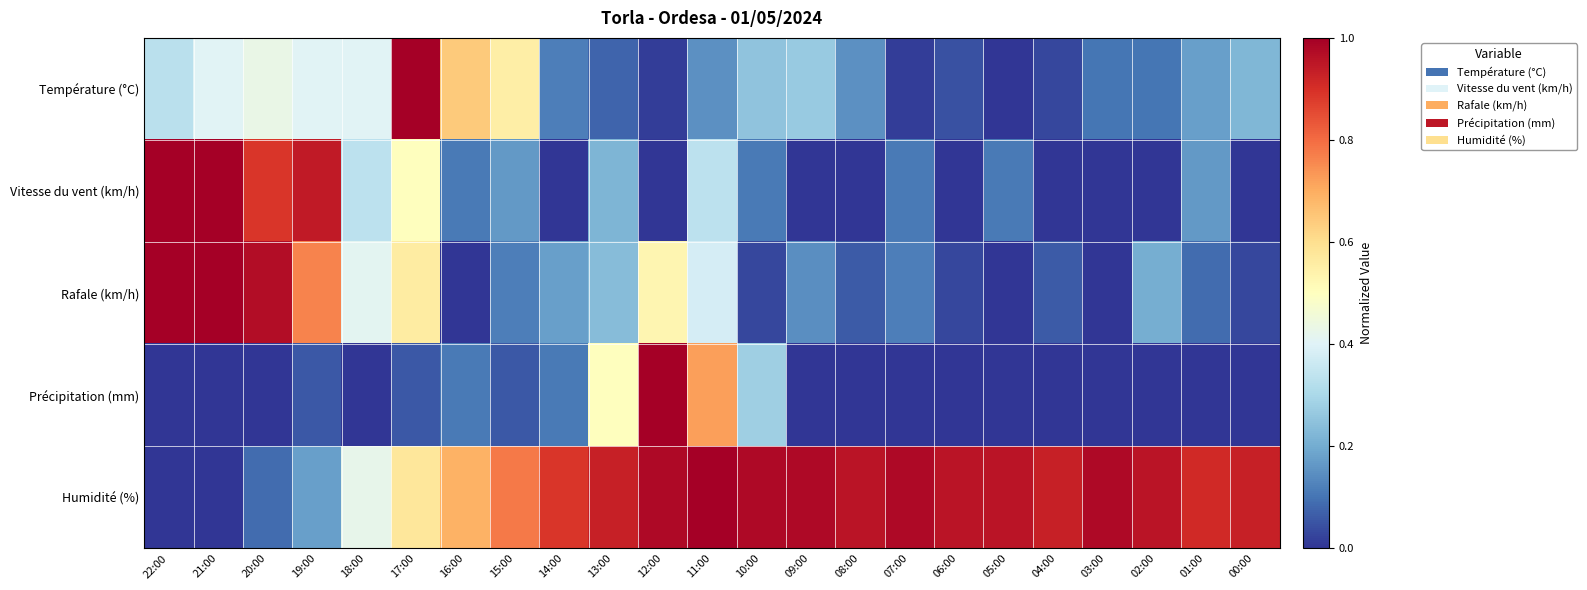

What is the difference between the highest and lowest values at 13:00?

0.9